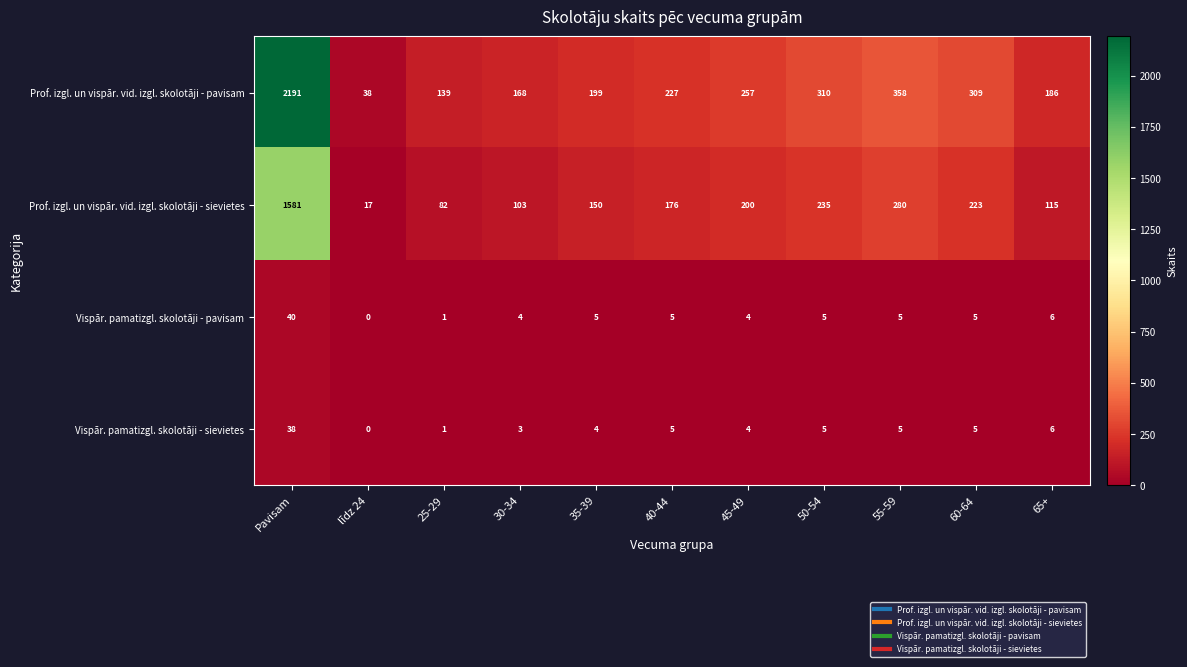

At which label is Vispār. pamatizgl. skolotāji - sievietes closest to 19?

65+